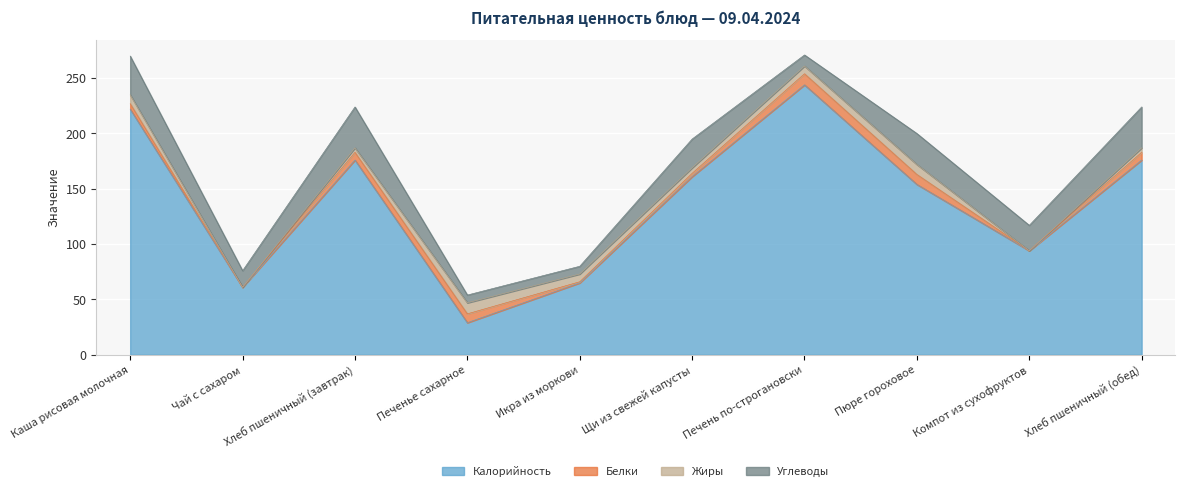

At how many categories does at least one series exceed 175?

4